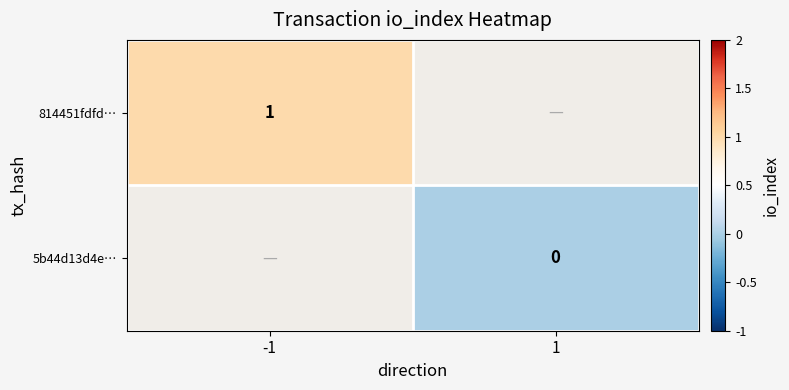

True or false: 814451fdfd… has a value of 0 at -1.

False